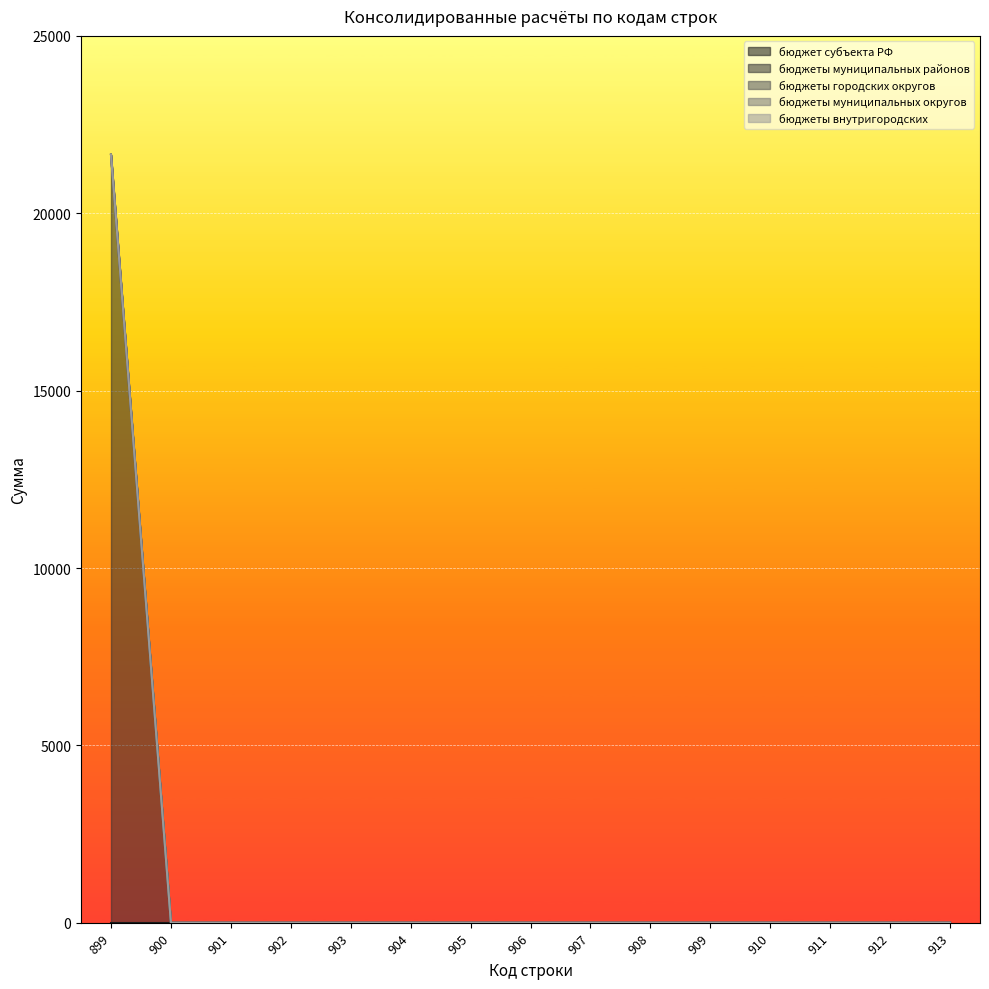

Count the number of categories in the chart.

15